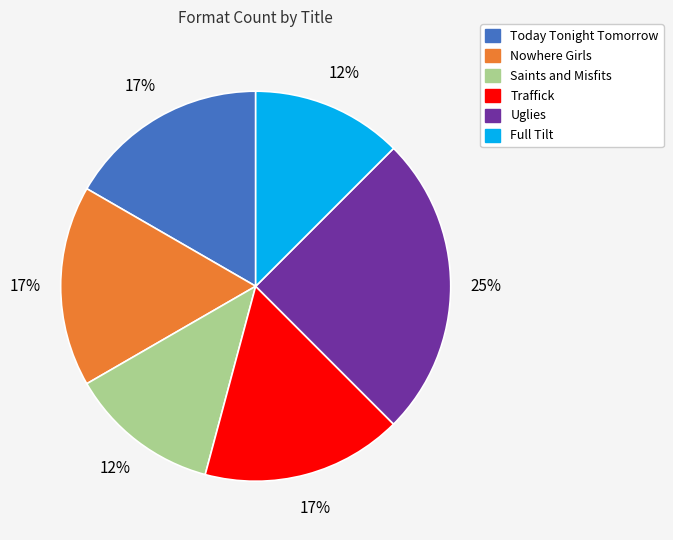

True or false: Full Tilt accounts for 4% of the total.

False